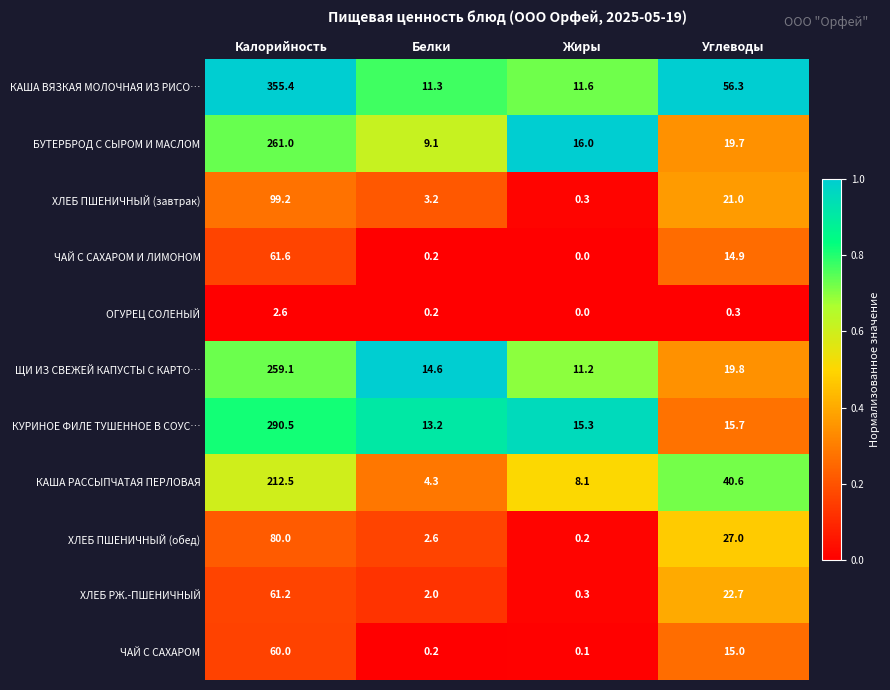

At which category is the sum across all series the highest?

Калорийность